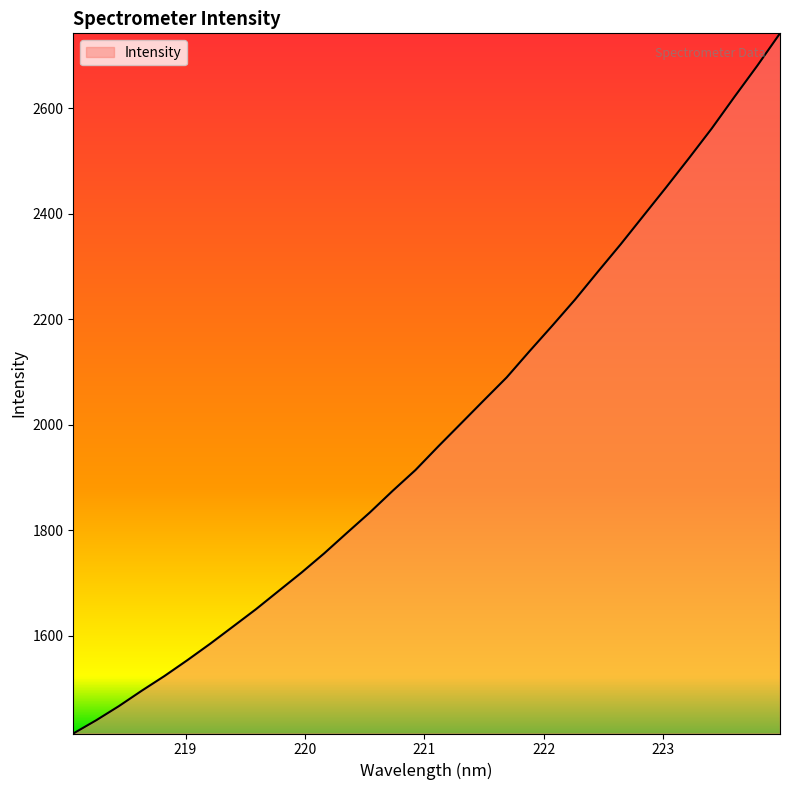

What is the greatest value displayed?

2742.3